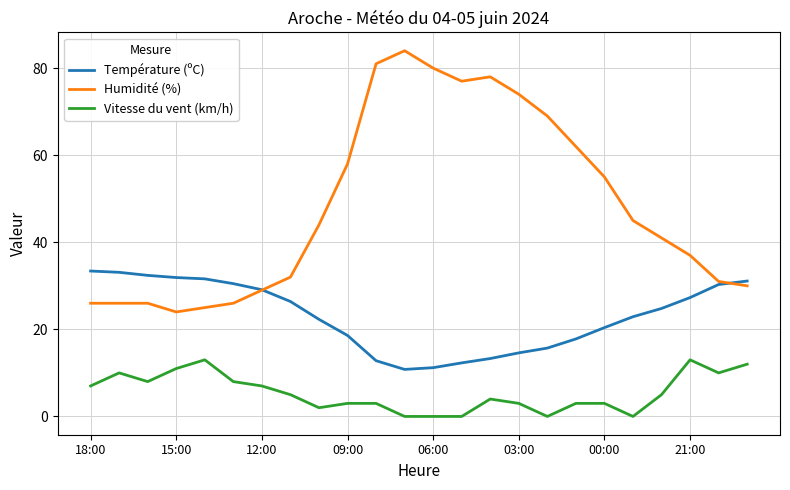

Which series has the largest total across all categories?

Humidité (%)